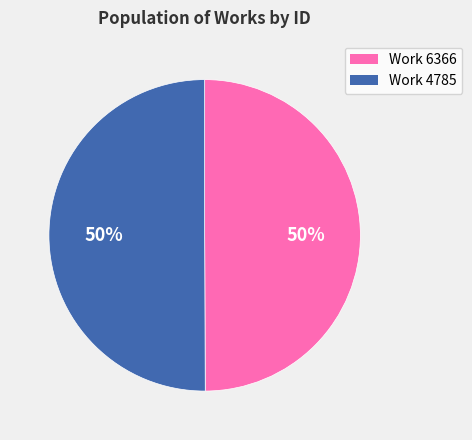

Combined, do Work 6366 and Work 4785 account for over 50%?

Yes